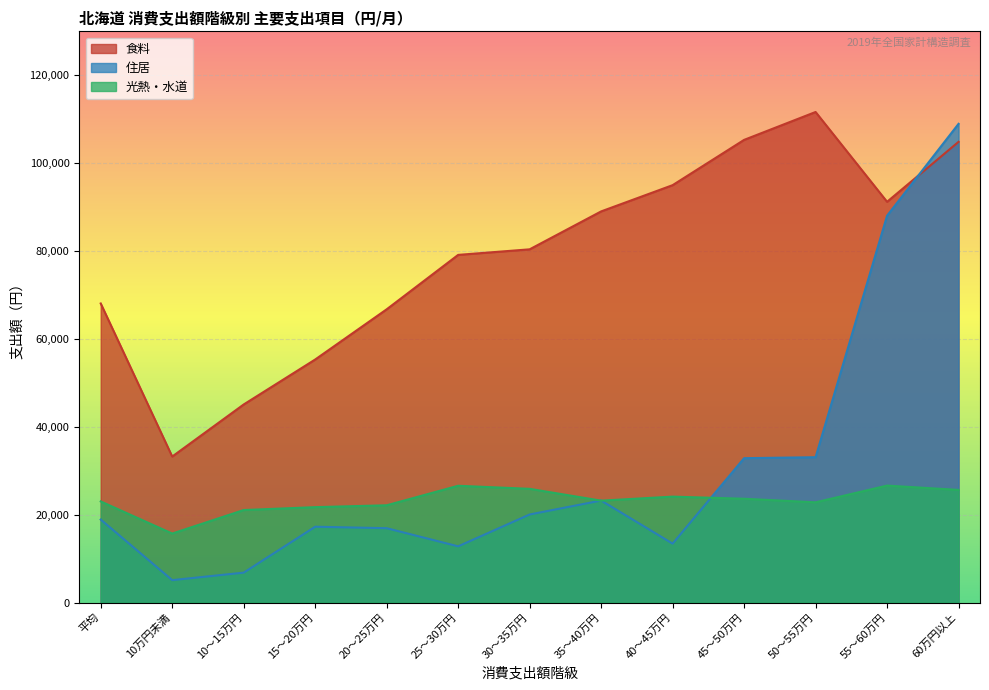

True or false: 食料 and 住居 intersect in this chart.

True